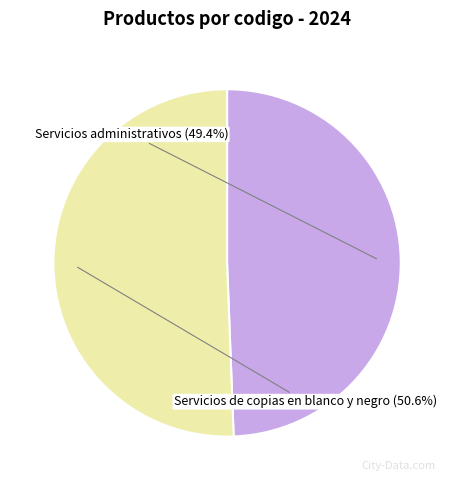

Approximately how many times larger is the value at Servicios administrativos compared to Servicios de copias en blanco y negro?

1.0